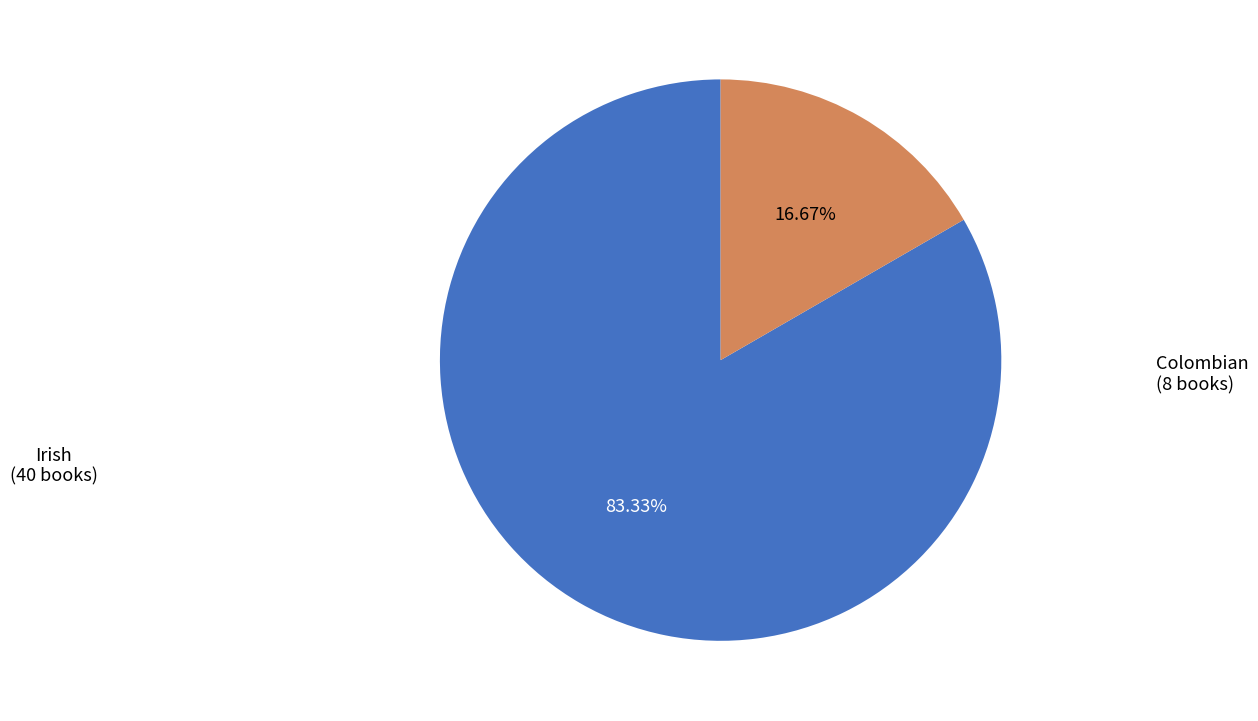

Does any single category account for the majority?

Yes